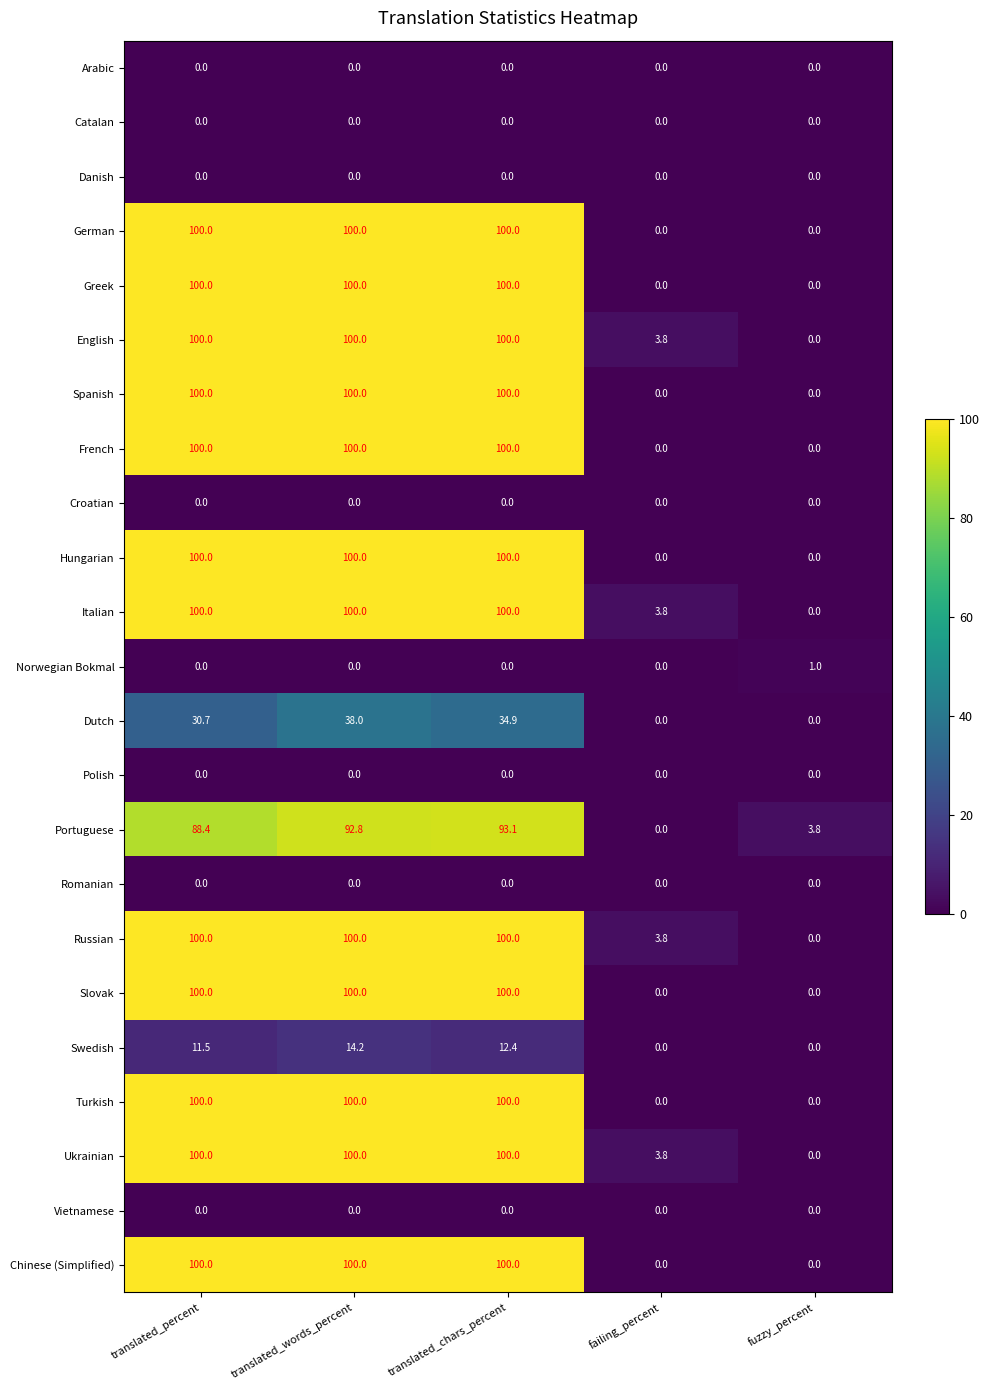

What is the maximum value shown in the chart?

100.0